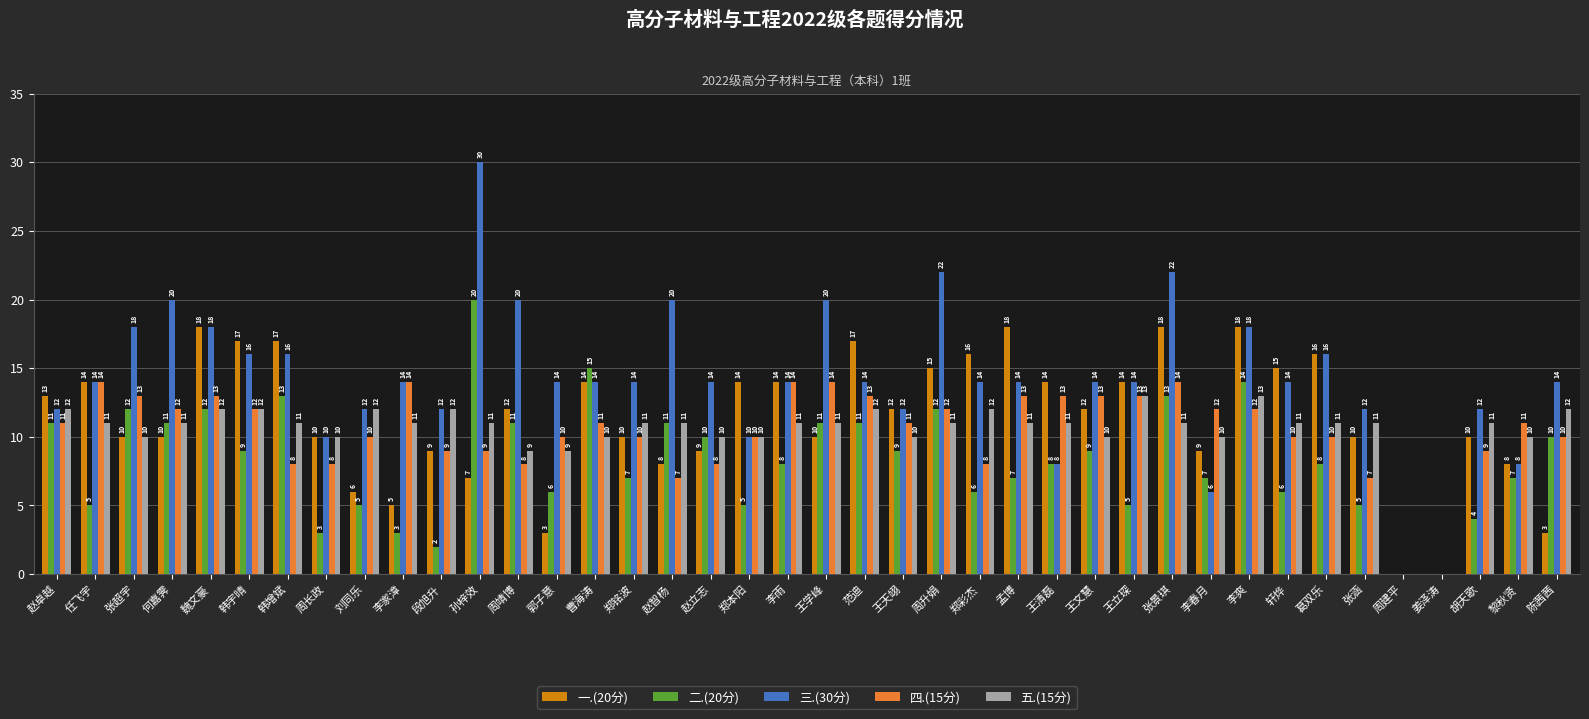

What is the sum of the 四.(15分) values at 周靖博 and 段旭升?

17